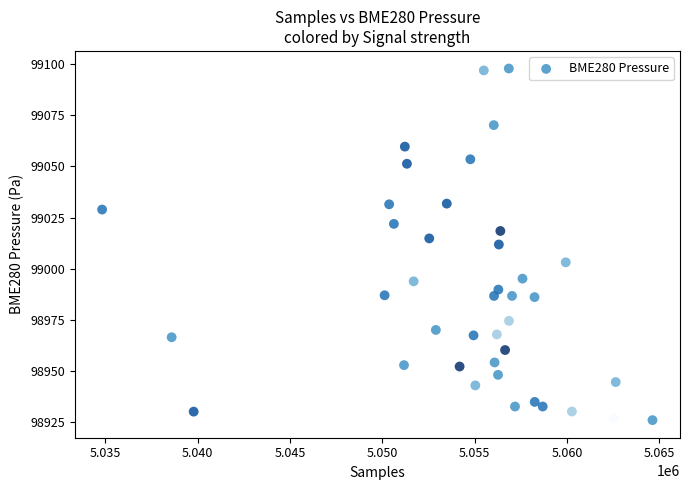

What is the range of X values (max minus min)?

29796.0